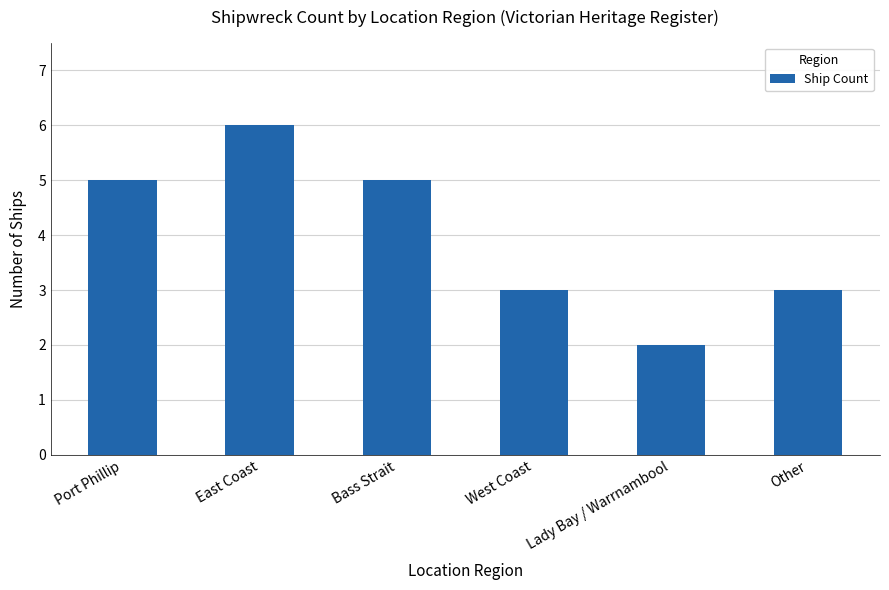

What is the average value?

4